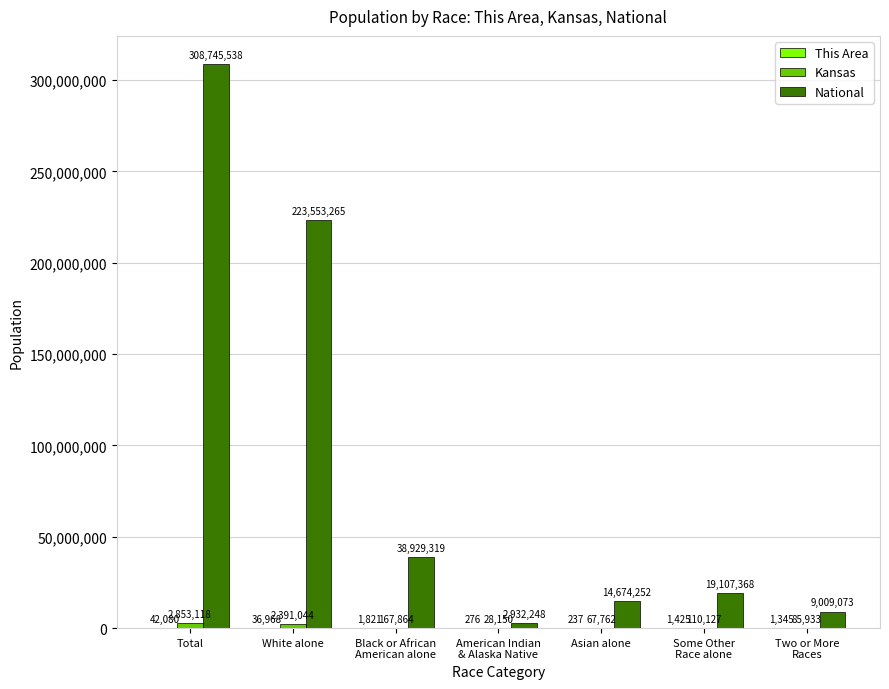

What is the spread (max minus min) of values at Black or African
American alone?

38927498